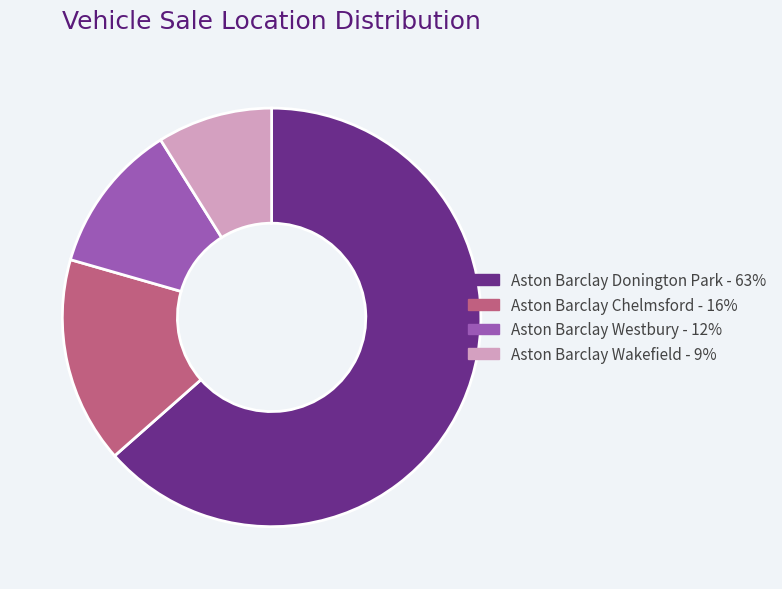

Which has a higher value, Aston Barclay Chelmsford - 16% or Aston Barclay Westbury - 12%?

Aston Barclay Chelmsford - 16%